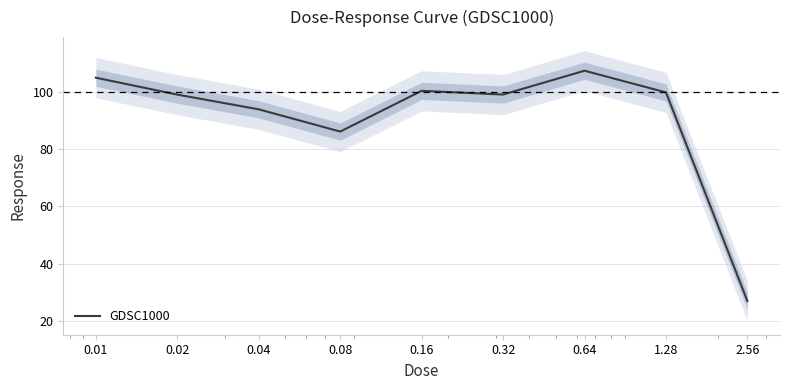

Which has a higher value, 0.08 or 0.01?

0.01